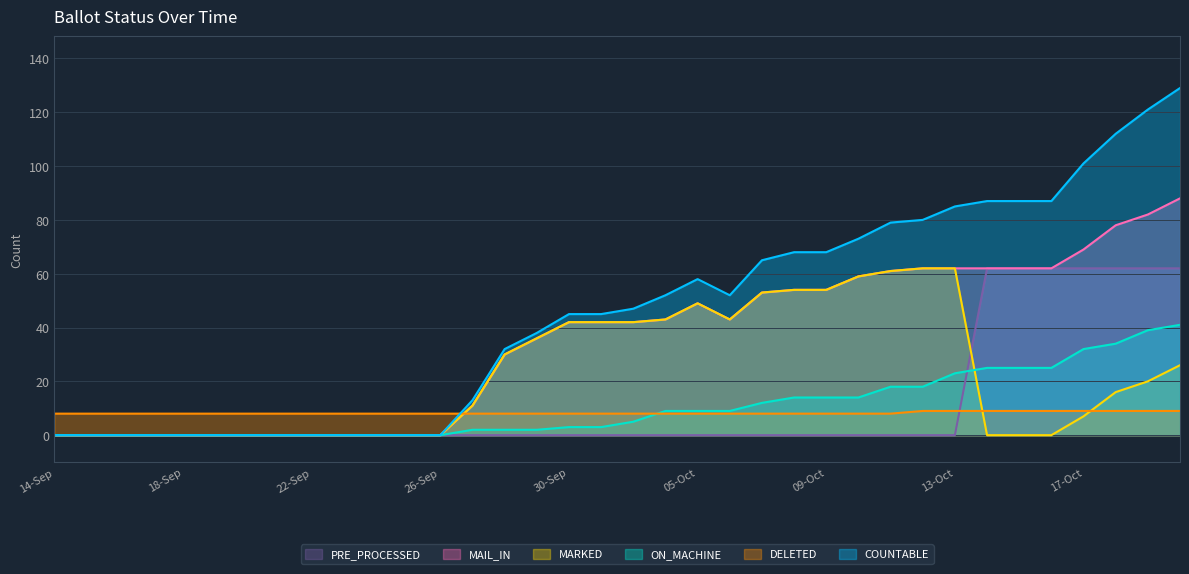

Reading left to right, what are all the values shown in this chart?

COUNTABLE: 0	0	0	0	0	0	0	0	0	0	0	0	0	13	32	38	45	45	47	52	58	52	65	68	68	73	79	80	85	87	87	87	101	112	121	129
ON_MACHINE: 0	0	0	0	0	0	0	0	0	0	0	0	0	2	2	2	3	3	5	9	9	9	12	14	14	14	18	18	23	25	25	25	32	34	39	41
MAIL_IN: 0	0	0	0	0	0	0	0	0	0	0	0	0	11	30	36	42	42	42	43	49	43	53	54	54	59	61	62	62	62	62	62	69	78	82	88
MARKED: 0	0	0	0	0	0	0	0	0	0	0	0	0	11	30	36	42	42	42	43	49	43	53	54	54	59	61	62	62	0	0	0	7	16	20	26
PRE_PROCESSED: 0	0	0	0	0	0	0	0	0	0	0	0	0	0	0	0	0	0	0	0	0	0	0	0	0	0	0	0	0	62	62	62	62	62	62	62
DELETED: 8	8	8	8	8	8	8	8	8	8	8	8	8	8	8	8	8	8	8	8	8	8	8	8	8	8	8	9	9	9	9	9	9	9	9	9